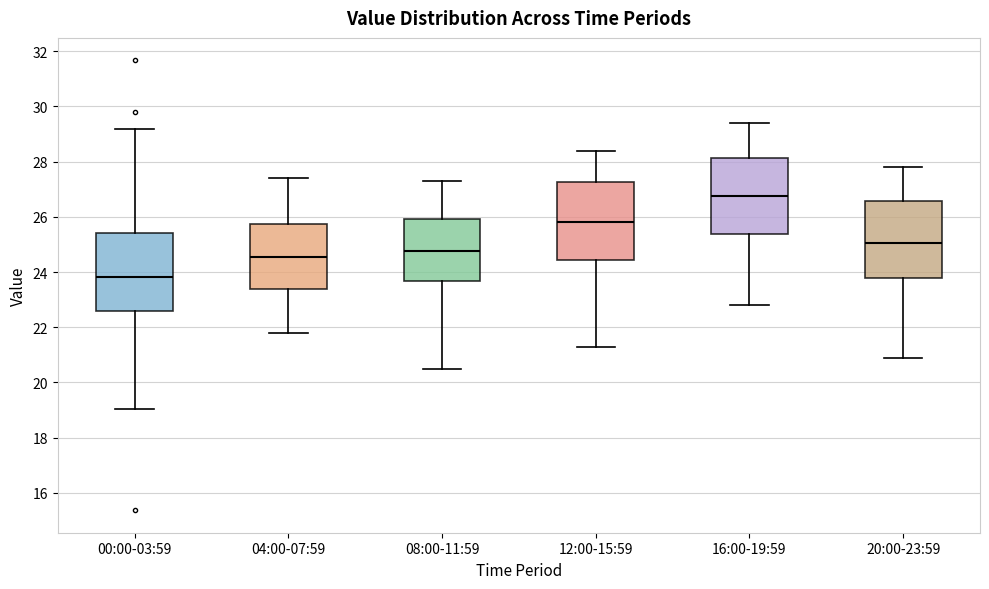

Reading left to right, read every box against the y-axis: the position of its median line, the range the box covers, and the ends of its whiskers. The values are not printed on the chart, so give them approximately, as read against the axis.

00:00-03:59: median 23.8, box 22.6 to 25.4, whiskers 19.0 to 29.2
04:00-07:59: median 24.6, box 23.4 to 25.8, whiskers 21.8 to 27.4
08:00-11:59: median 24.8, box 23.6 to 26.0, whiskers 20.6 to 27.4
12:00-15:59: median 25.8, box 24.4 to 27.2, whiskers 21.4 to 28.4
16:00-19:59: median 26.8, box 25.4 to 28.2, whiskers 22.8 to 29.4
20:00-23:59: median 25.0, box 23.8 to 26.6, whiskers 21.0 to 27.8